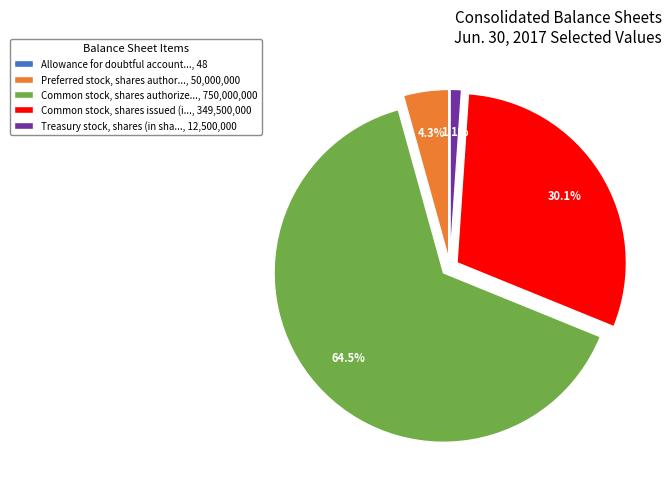

Which slice is the largest?

Common stock, shares authorize..., 750,000,000